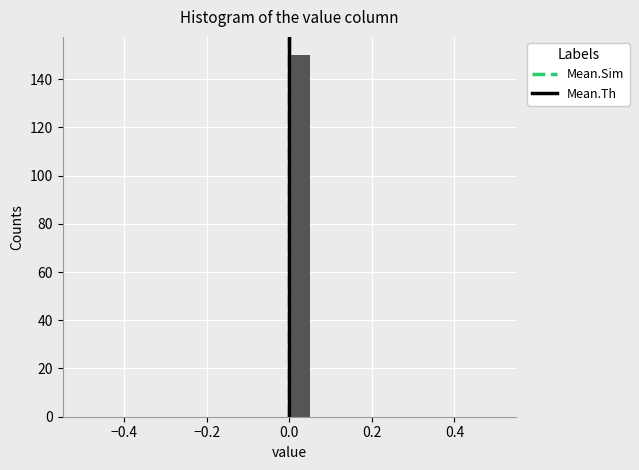

Around what value on the x-axis is the tallest bar? Give the approximate position of its centre, as read against the axis.

0.02